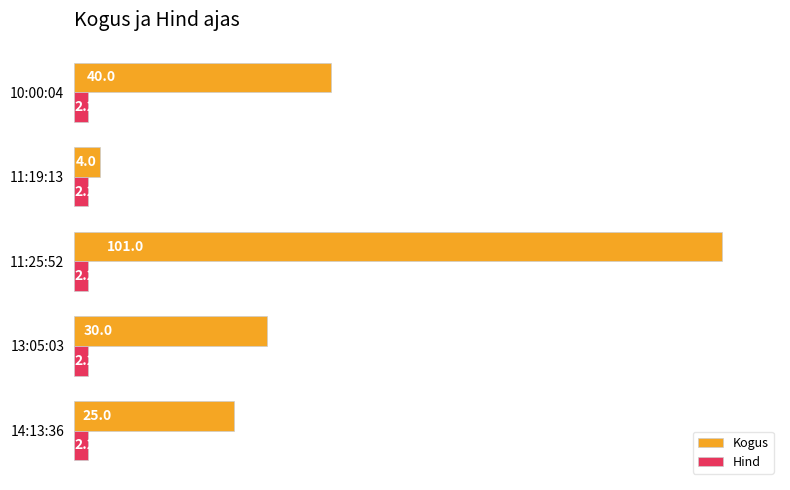

What is the difference between the maximum and minimum values in the Kogus series?

97.0